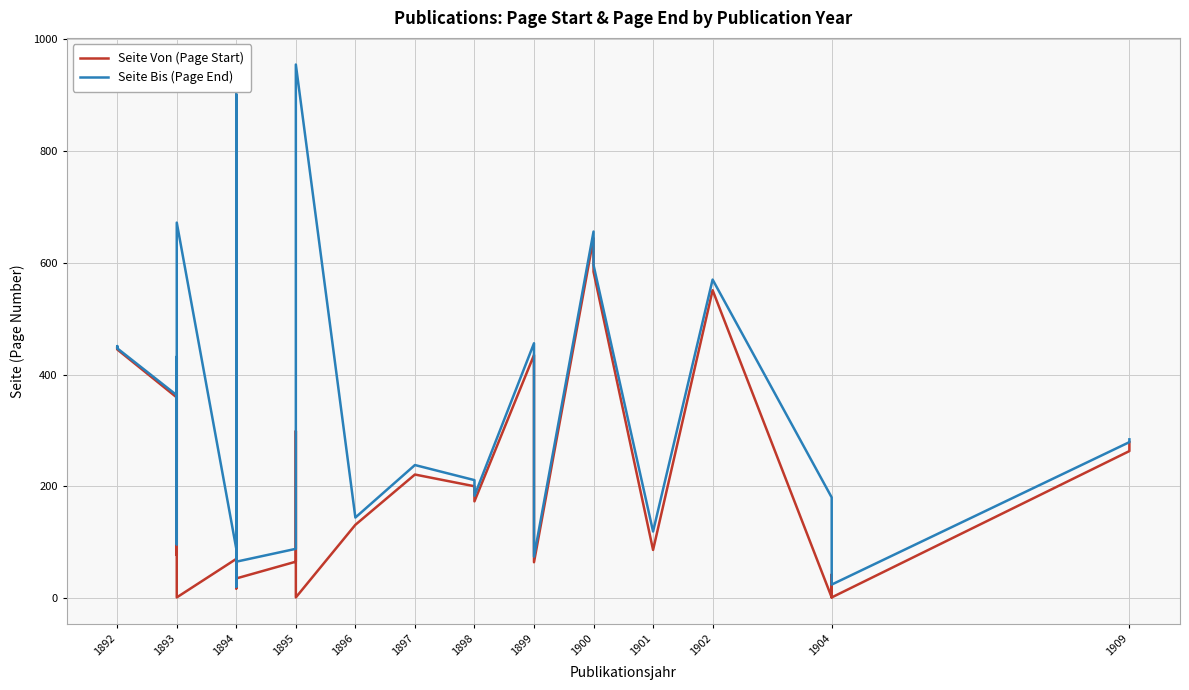

In Seite Von (Page Start), how many points are higher than both neighbors (excluding endpoints)?

11